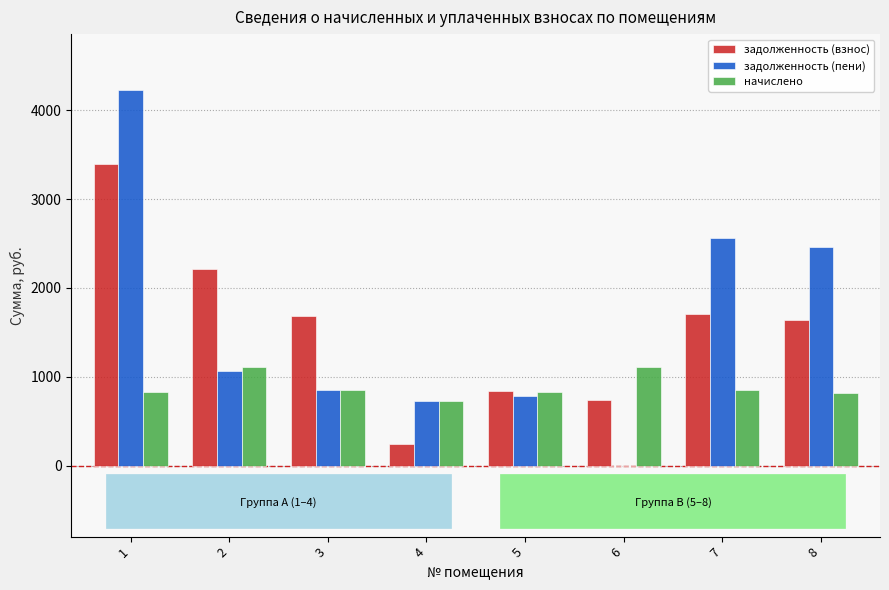

The value of задолженность (взнос) at 5 is 844.4. True or false?

True